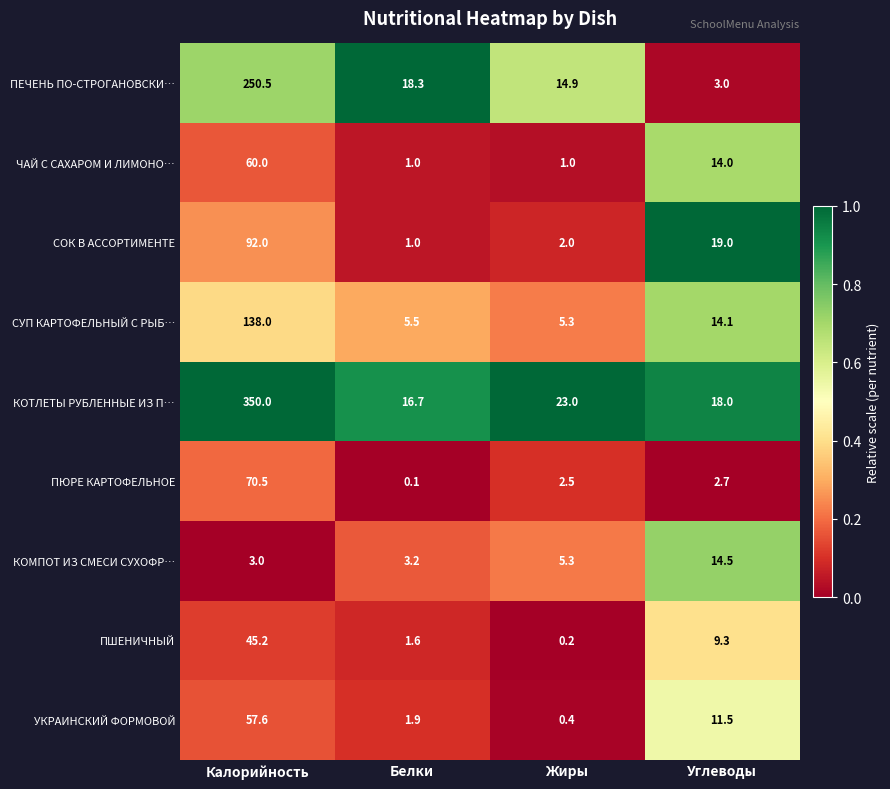

Which series has the largest total across all categories?

КОТЛЕТЫ РУБЛЕННЫЕ ИЗ П…